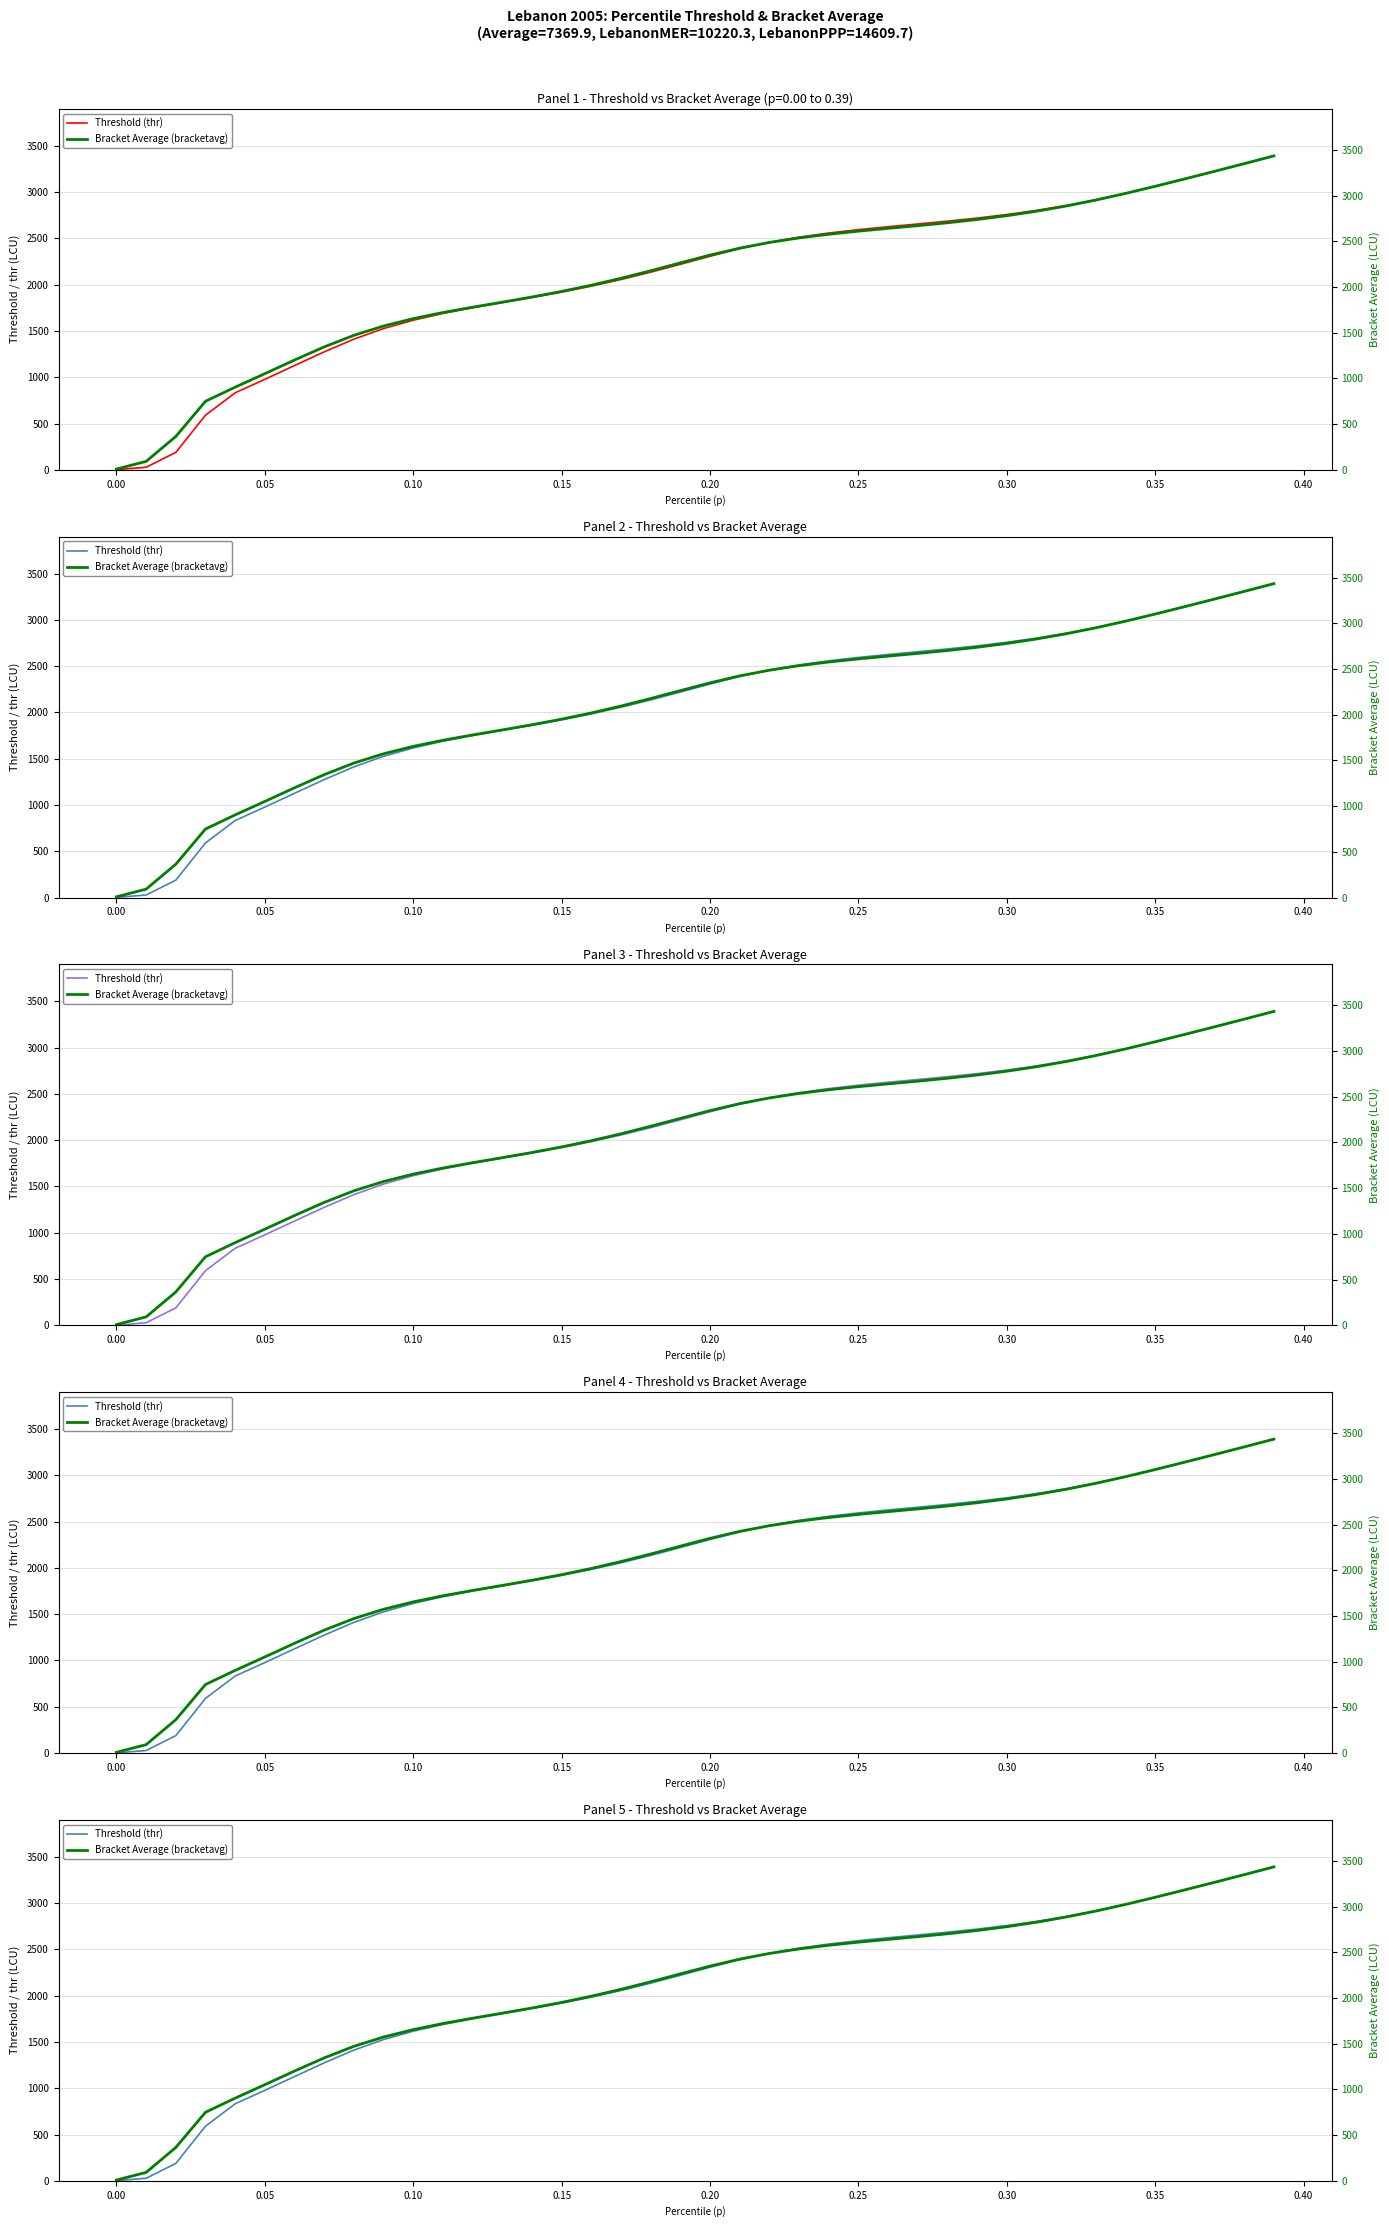

List the series in order of their peak value, highest first.

Bracket Average (bracketavg), Threshold (thr)